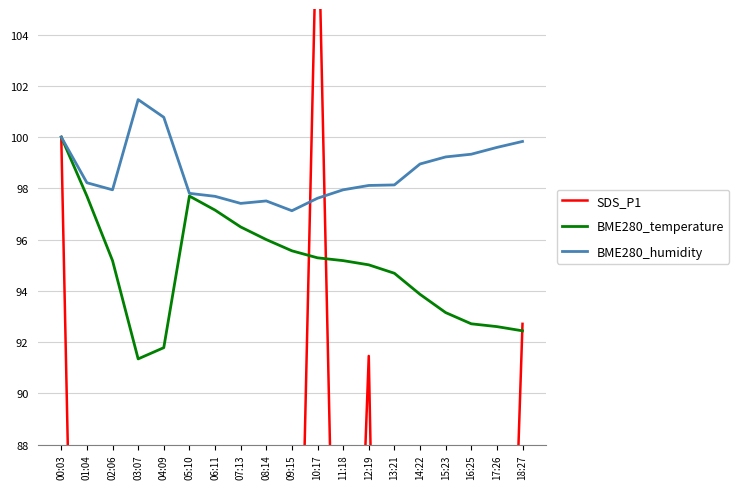

Where is BME280_temperature nearest to the value 95?

12:19